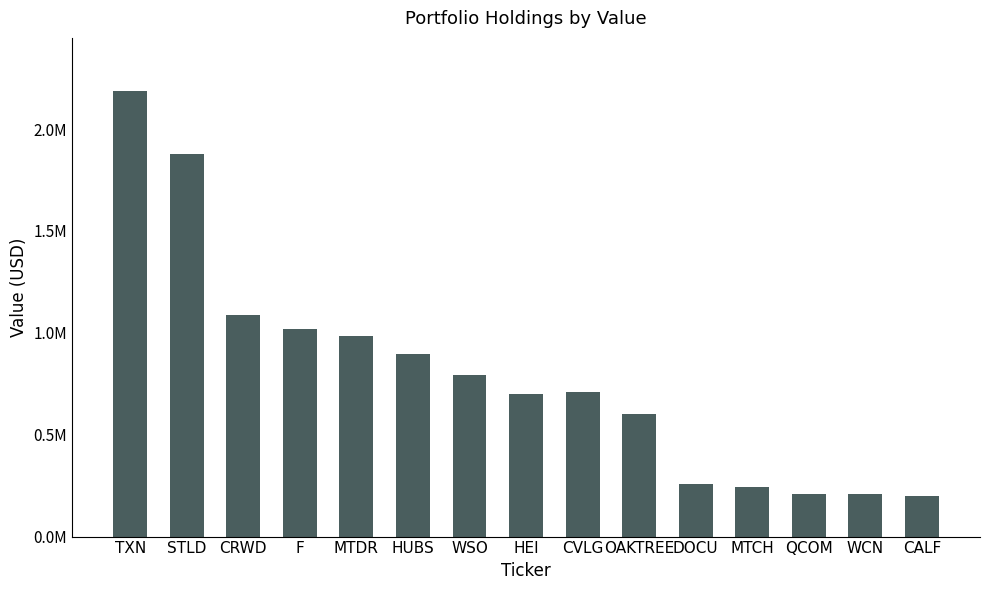

Are the bars horizontal?

No